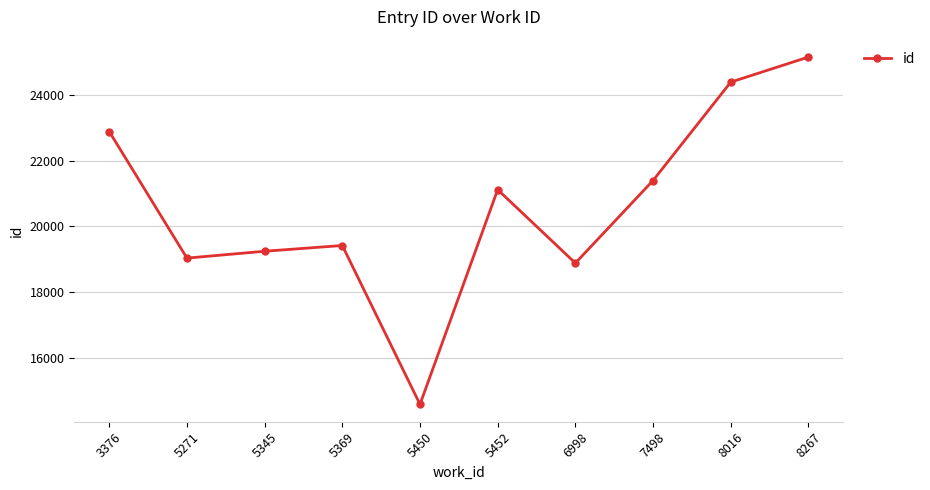

How many values are below 21118?

5